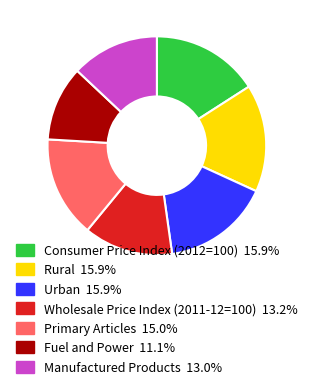

Does Urban represent more than half of the total?

No